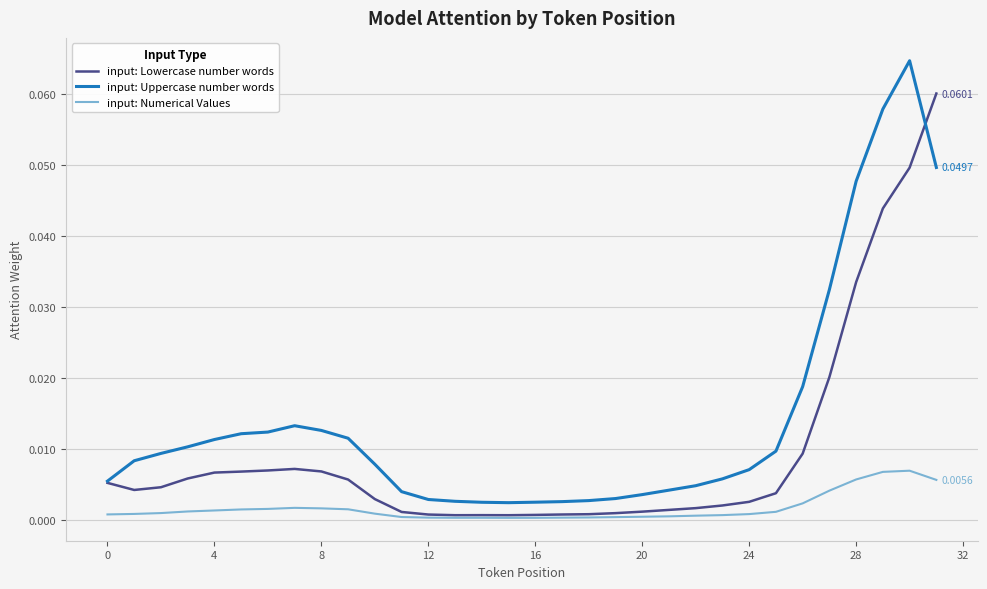

Which series has the largest total across all categories?

input: Uppercase number words